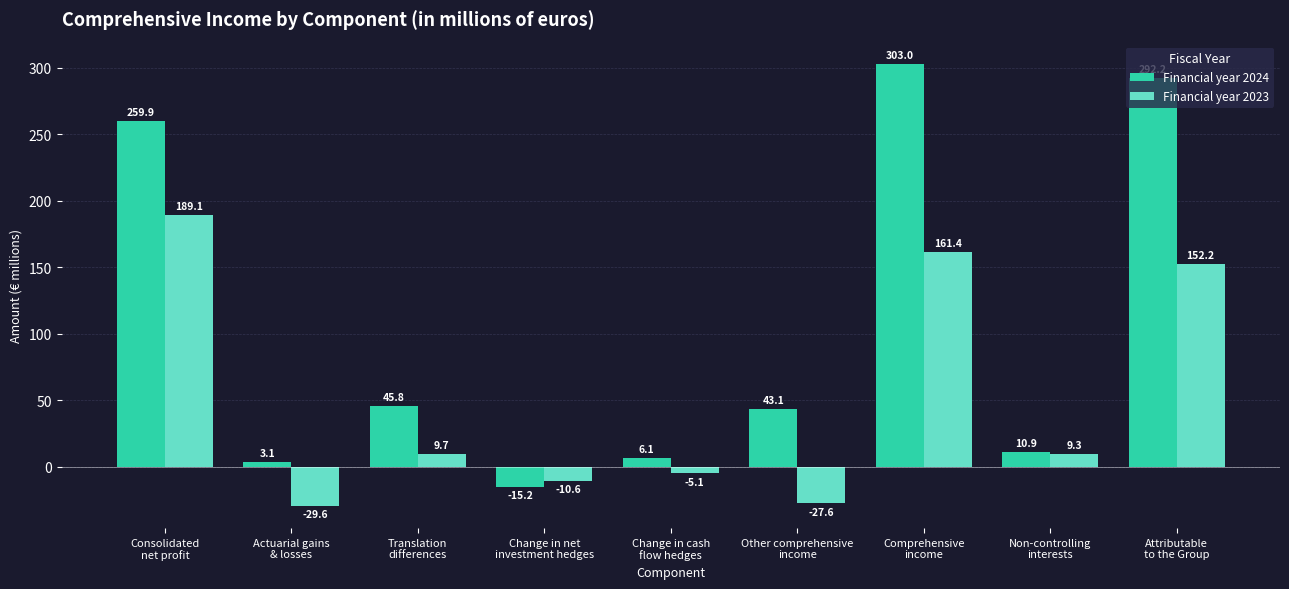

Reading left to right, extract all data points from this chart.

Financial year 2024: Consolidated
net profit=259.9	Actuarial gains
& losses=3.1	Translation
differences=45.8	Change in net
investment hedges=-15.2	Change in cash
flow hedges=6.1	Other comprehensive
income=43.1	Comprehensive
income=303.0	Non-controlling
interests=10.9	Attributable
to the Group=292.2
Financial year 2023: Consolidated
net profit=189.1	Actuarial gains
& losses=-29.6	Translation
differences=9.7	Change in net
investment hedges=-10.6	Change in cash
flow hedges=-5.1	Other comprehensive
income=-27.6	Comprehensive
income=161.4	Non-controlling
interests=9.3	Attributable
to the Group=152.2